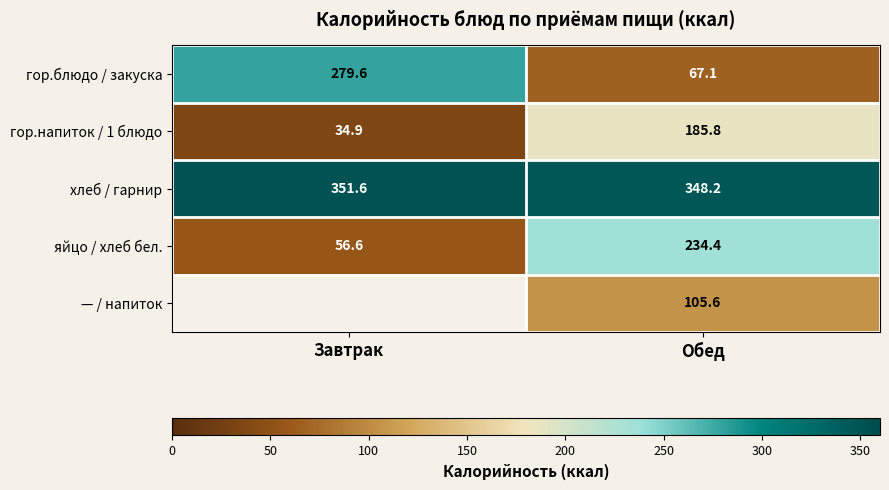

What value does the гор.напиток / 1 блюдо series have at Завтрак?

34.9